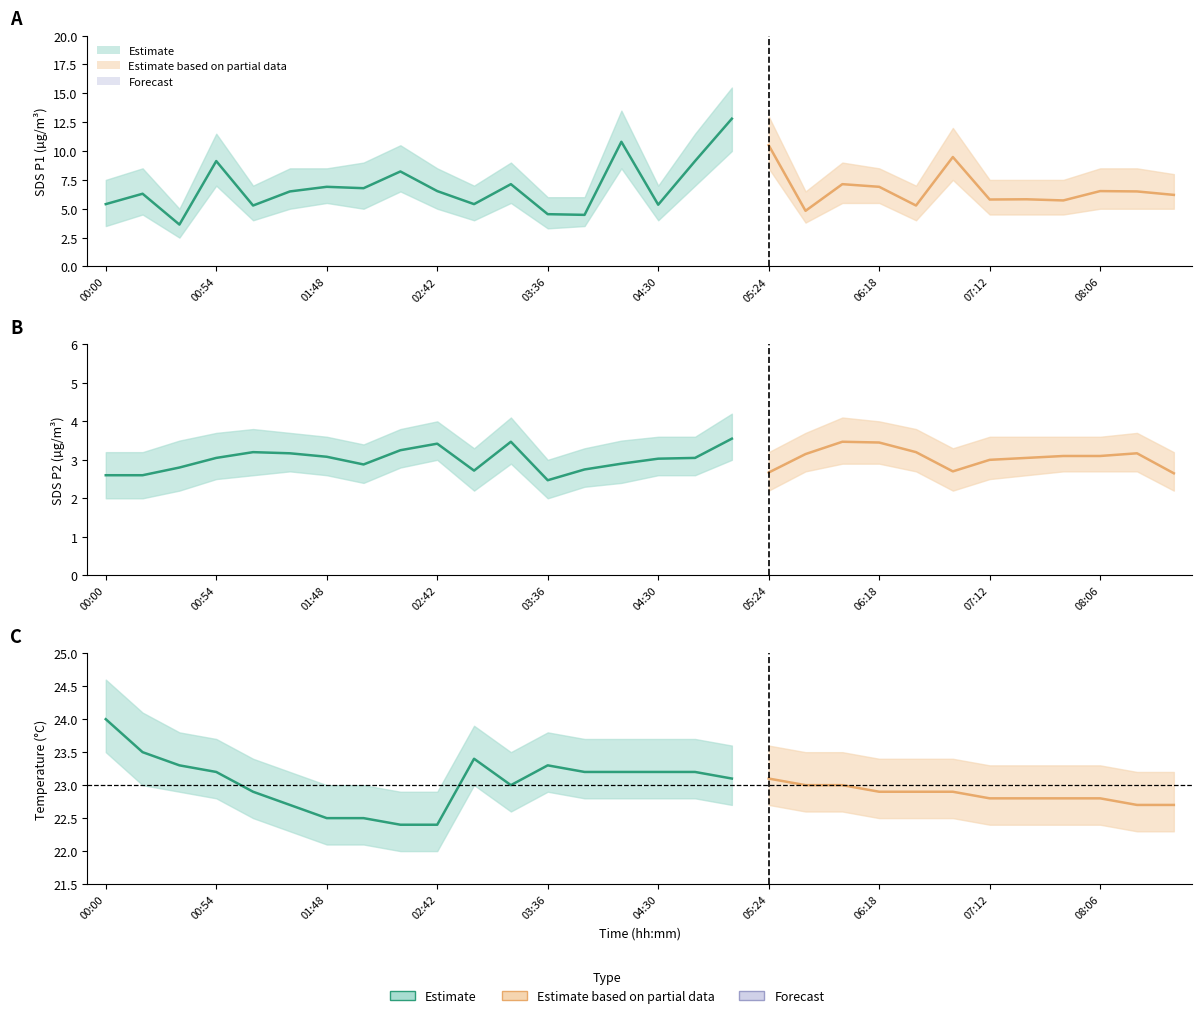

True or false: Temp and SDS_P1 intersect in this chart.

False